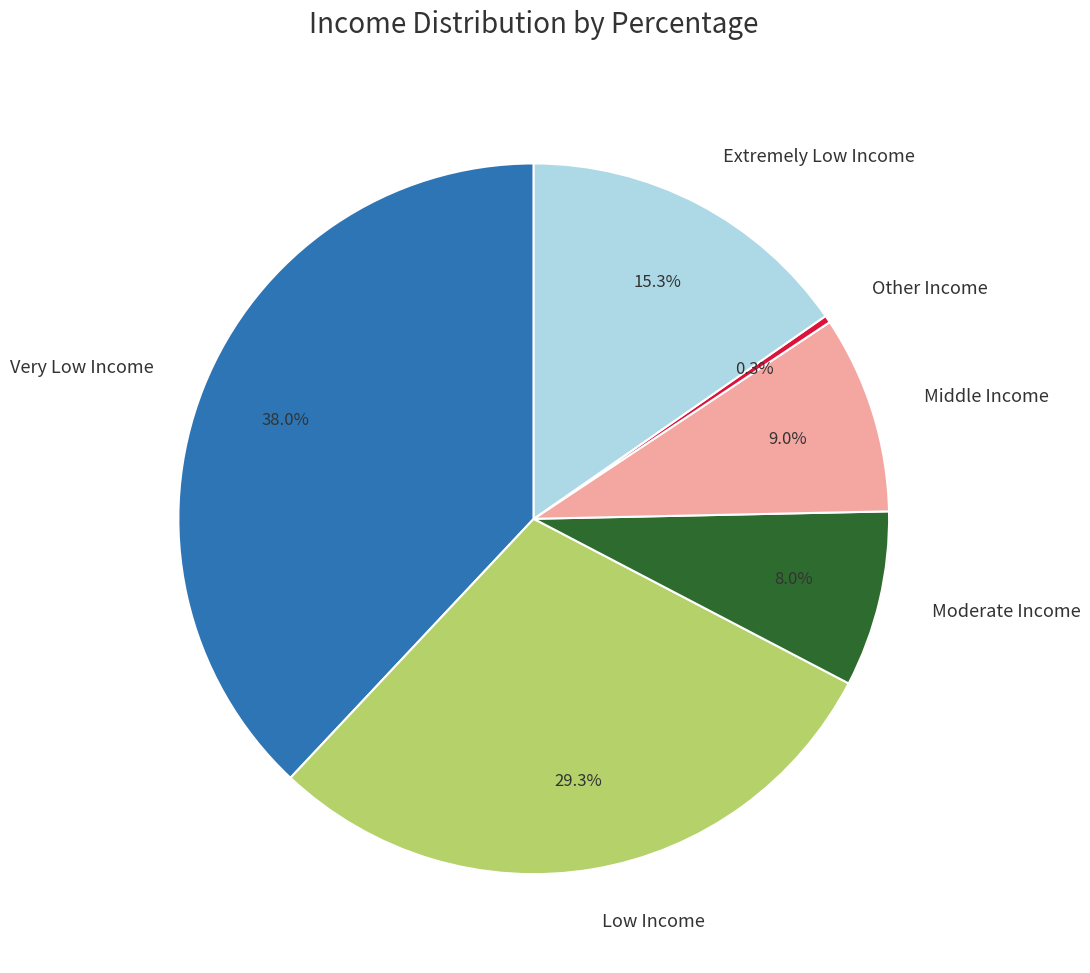

What is the total percentage of Other Income and Moderate Income?

8.3%